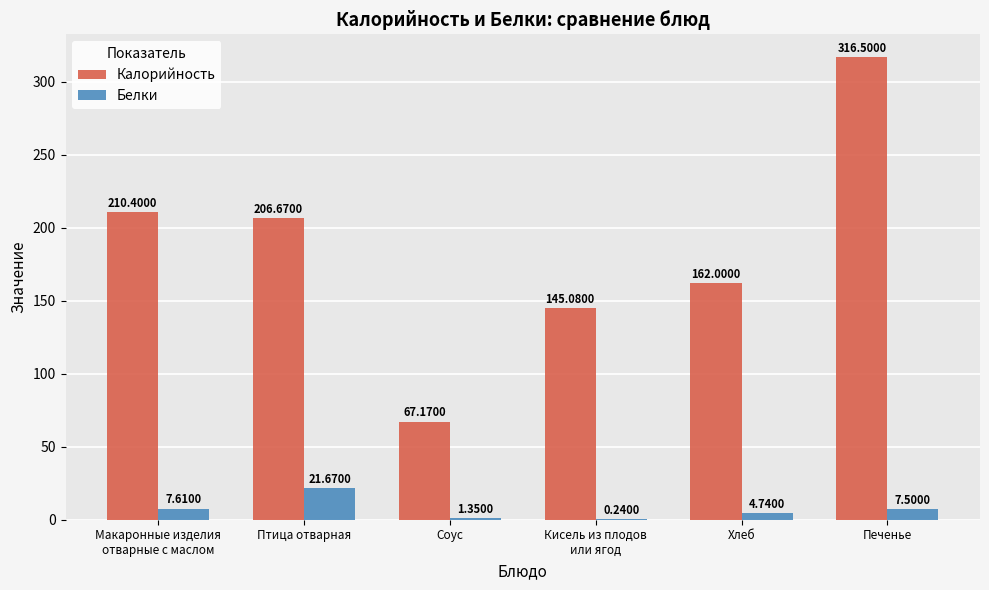

What are all the series names shown in the legend?

Калорийность, Белки